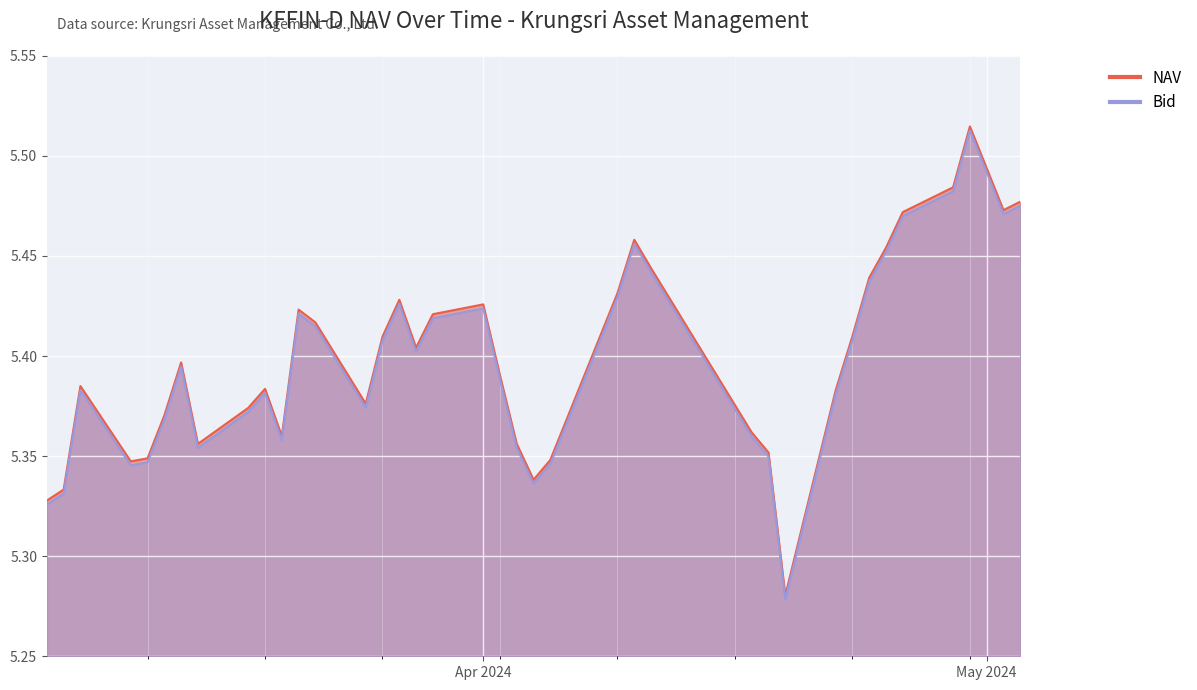

True or false: NAV and Bid cross at least once.

False